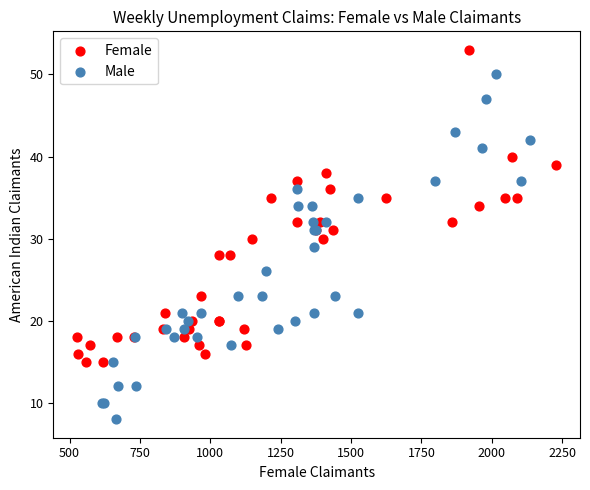

Which series has the largest Y range (max minus min)?

Male